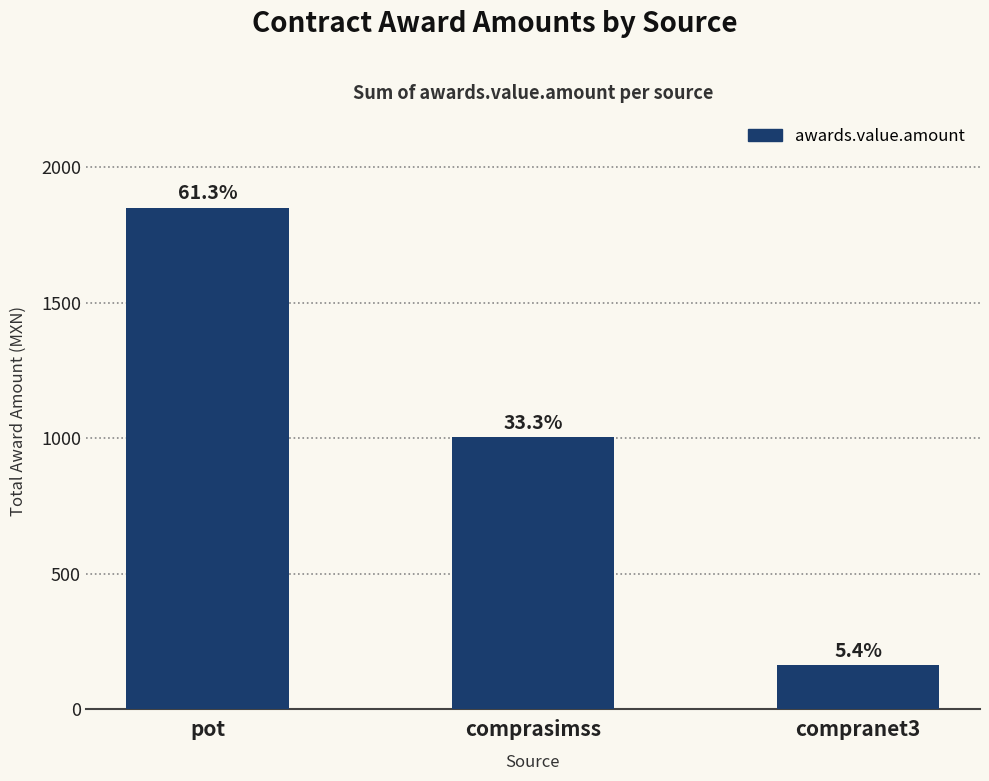

What value does the data have at pot?

1850.8